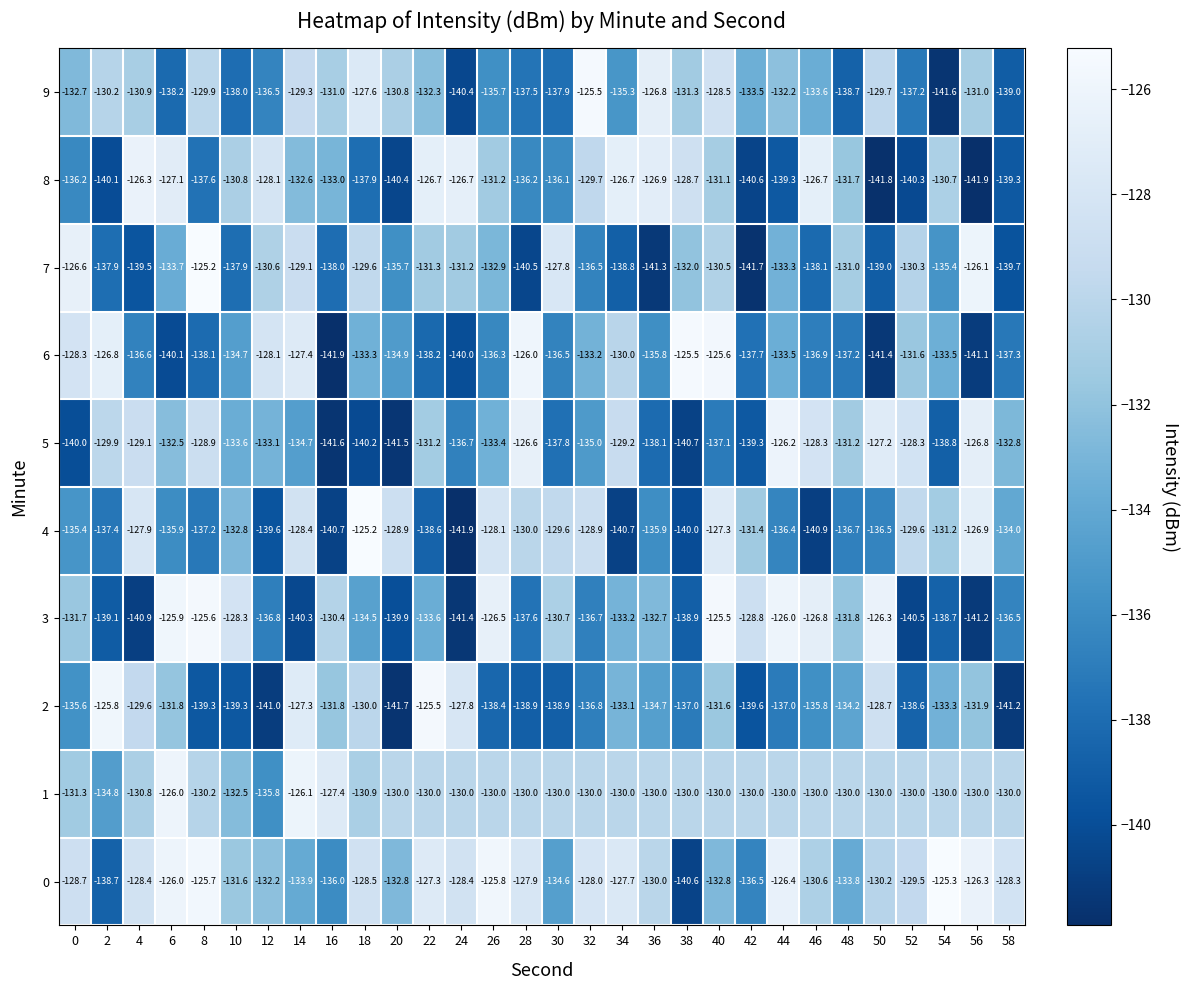

How many series are shown in this chart?

10